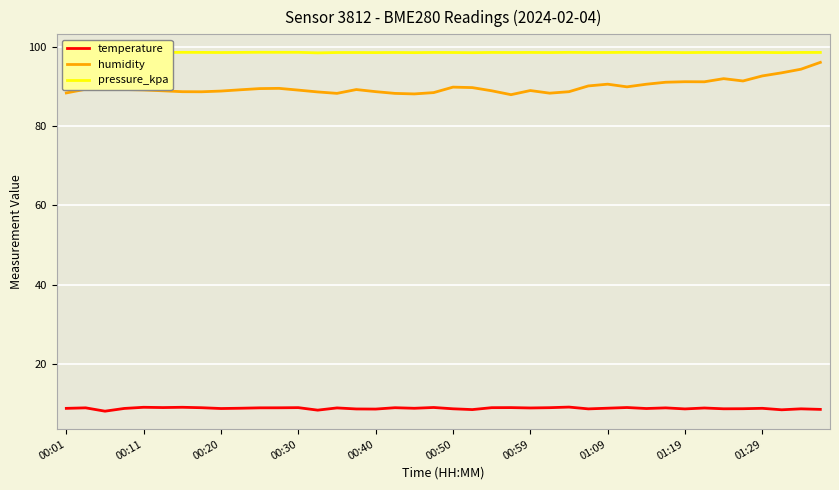

What is the highest value of the humidity series?

96.0